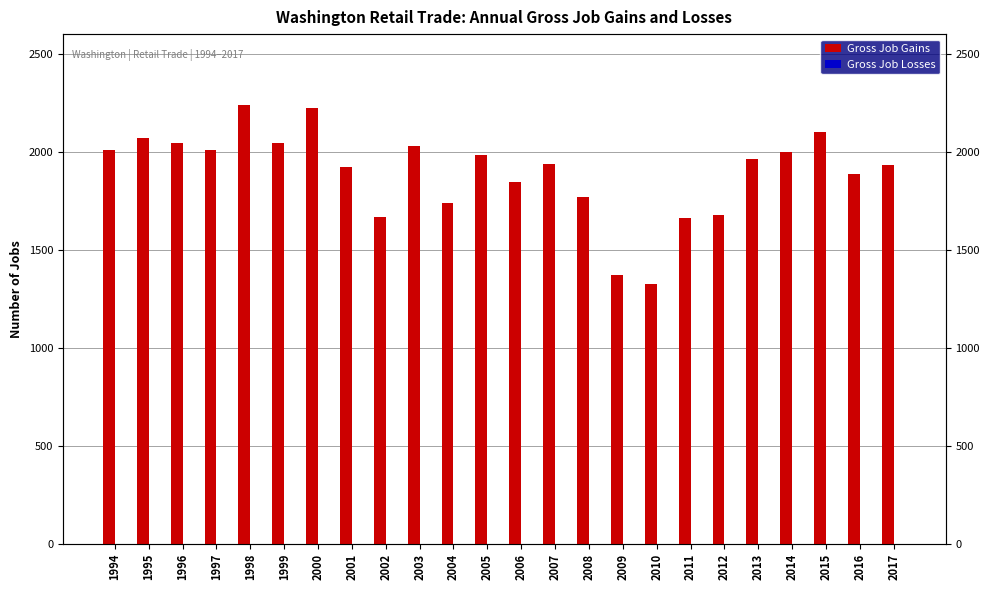

The value of Gross Job Gains at 2006 is 1848. True or false?

True